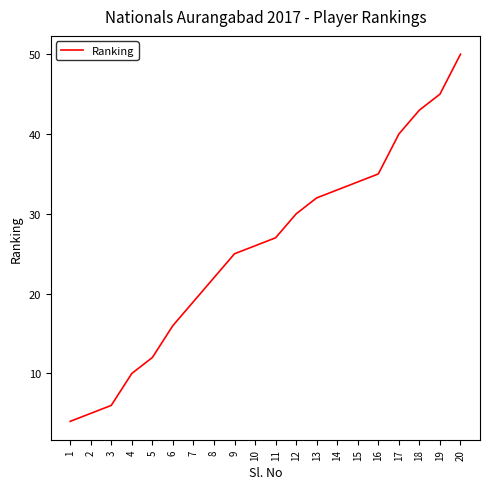

Reading left to right, list all the values displayed in this chart.

4	5	6	10	12	16	19	22	25	26	27	30	32	33	34	35	40	43	45	50